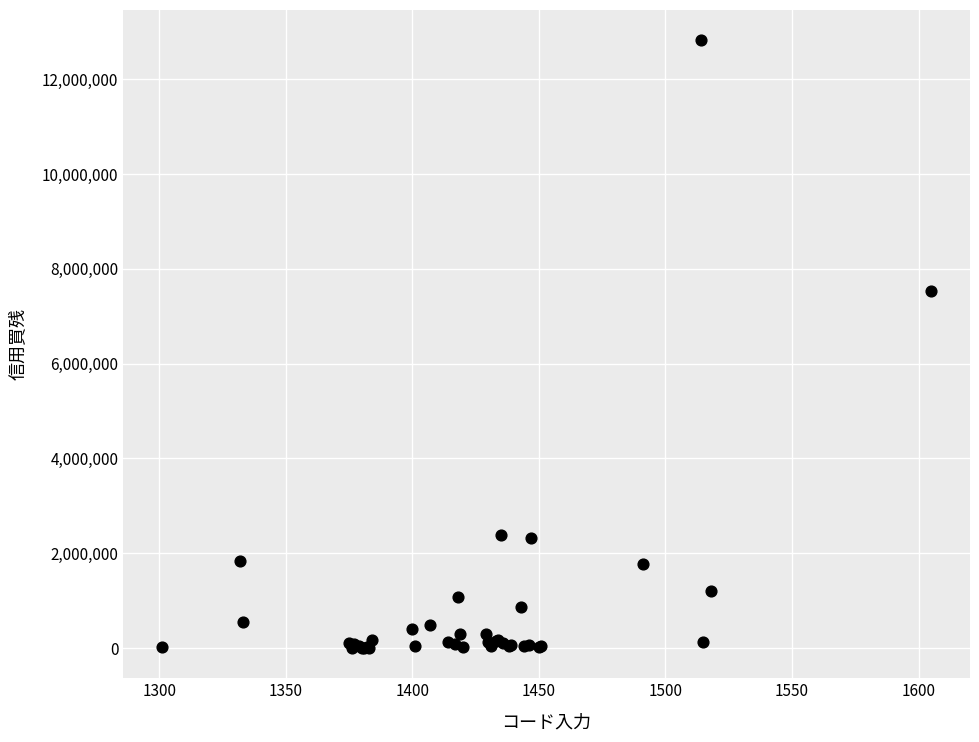

What Y value in the scatter plot is closest to 6411750?

7528300